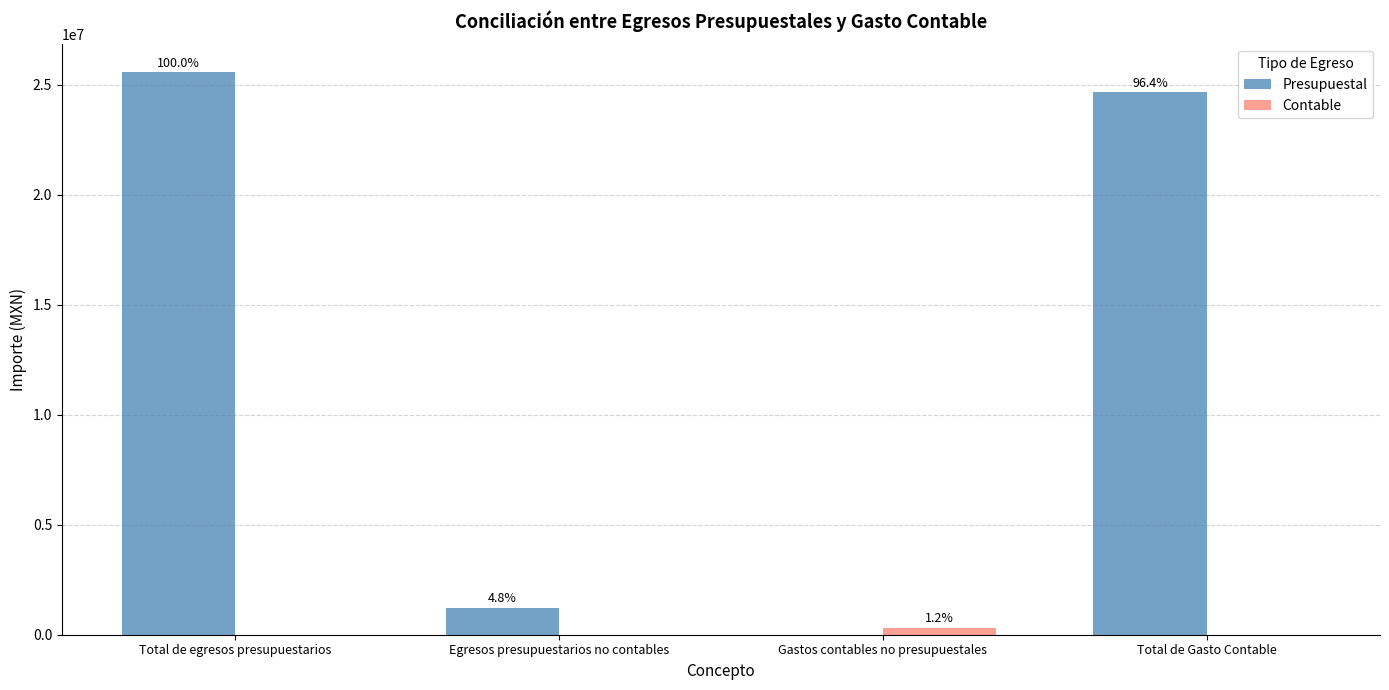

Rank the series by their average value, from highest to lowest.

Presupuestal, Contable